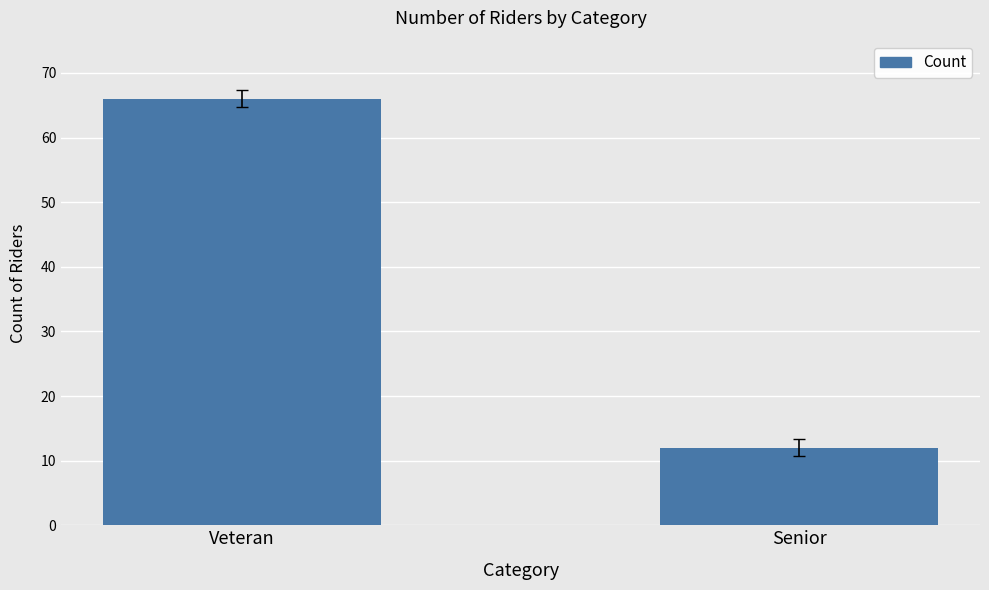

What is the label of the 1st bar from the right?

Senior